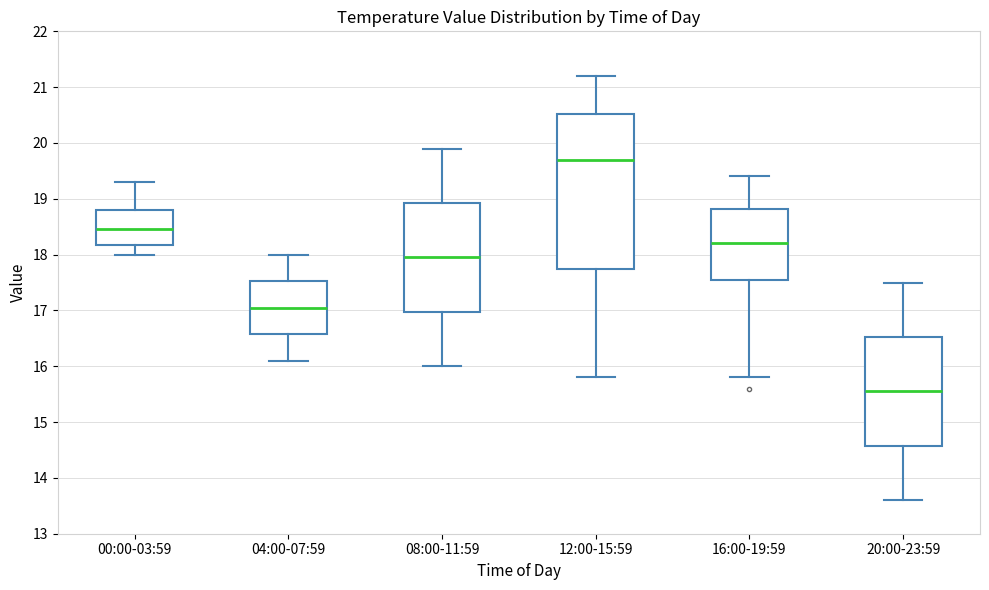

Where is the lower edge of the box for 00:00-03:59 on the y-axis? The values are not printed on the chart, so give them approximately, as read against the axis.

18.2